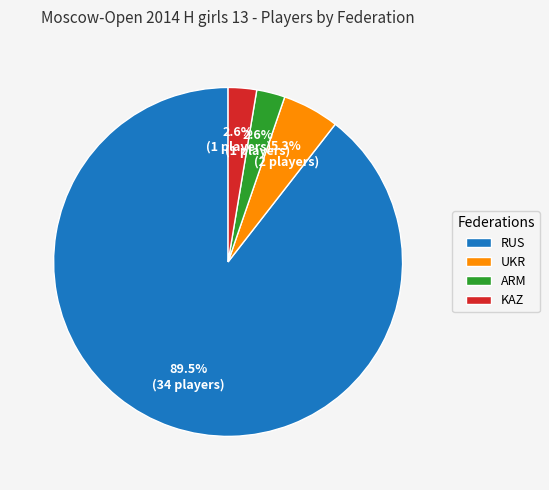

Do ARM and KAZ together represent more than half of the pie?

No